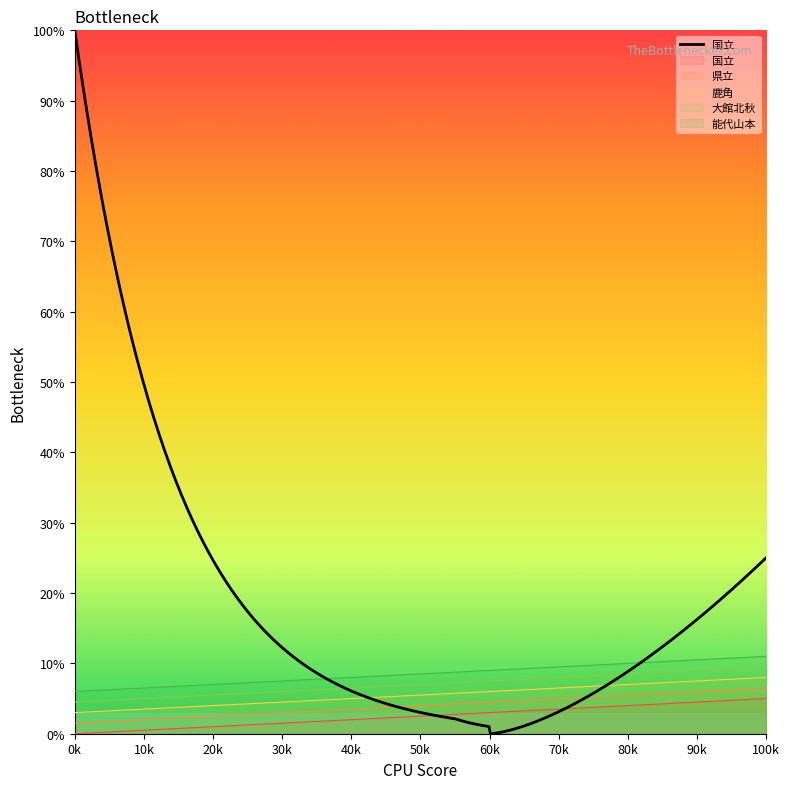

Rank the series by their maximum value, from highest to lowest.

能代山本, 大館北秋, 鹿角, 県立, 国立